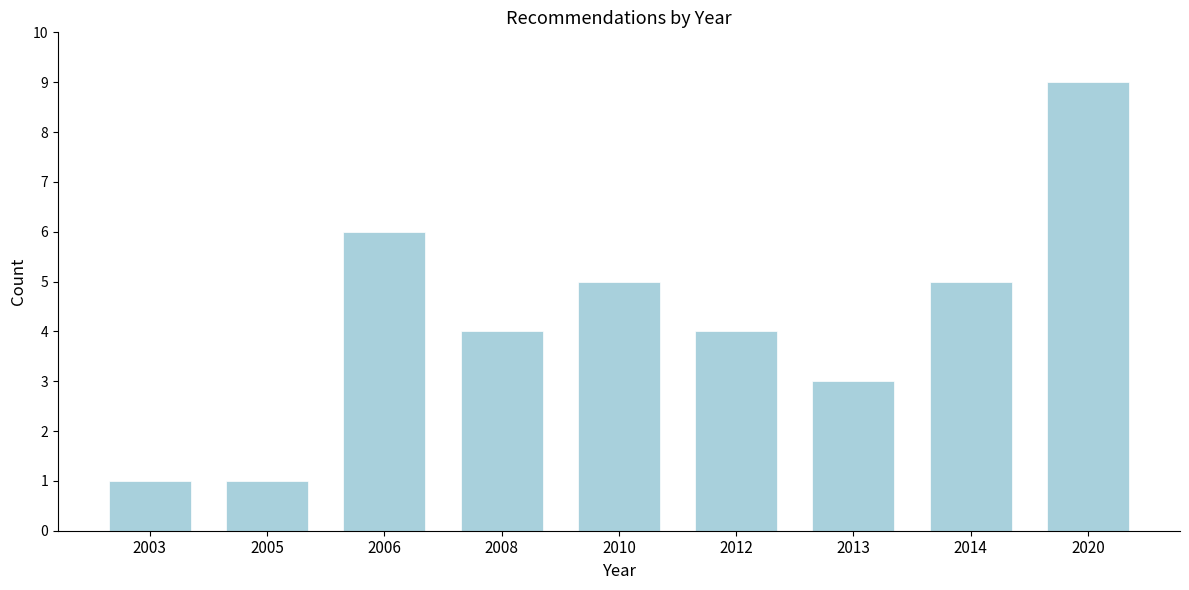

Reading left to right, extract all data points from this chart.

2003=1	2005=1	2006=6	2008=4	2010=5	2012=4	2013=3	2014=5	2020=9